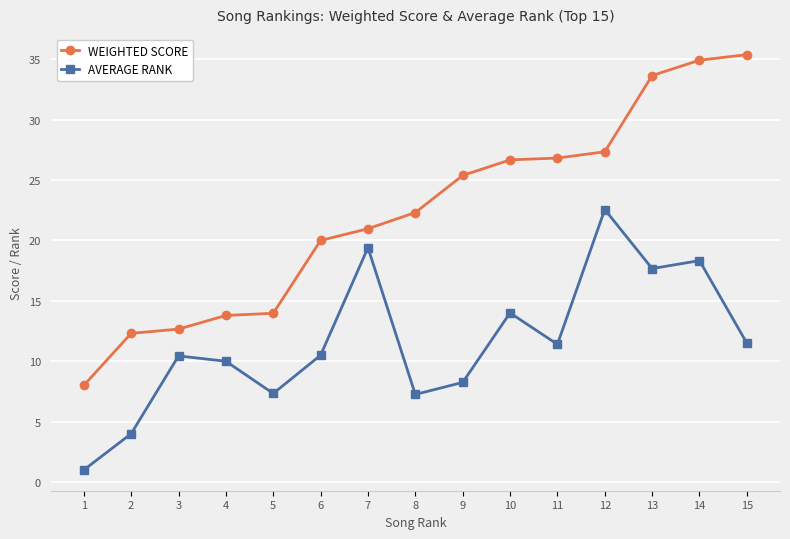

What is the value of the WEIGHTED SCORE point at the 2nd from the left?

12.3